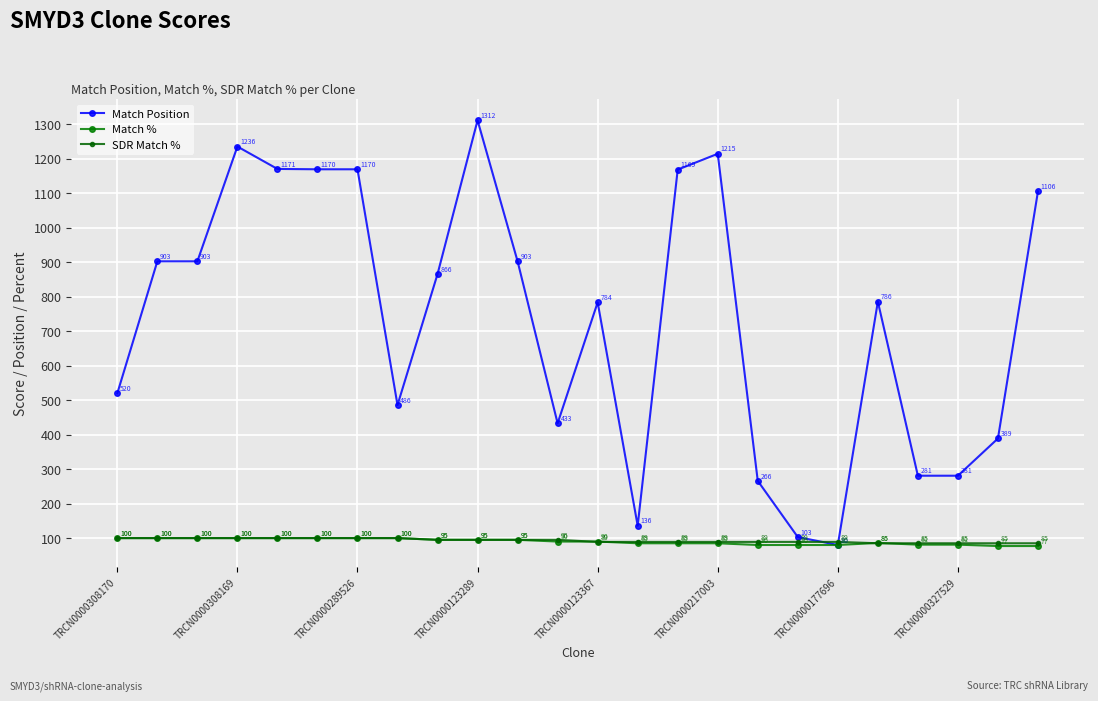

Reading left to right, extract all data points from this chart.

Match Position: 520	903	903	1236	1171	1170	1170	486	866	1312	903	433	784	136	1169	1215	266	103	80	786	281	281	389	1106
Match %: 100	100	100	100	100	100	100	100	95	95	95	90	90	85	85	85	80	80	80	86	81	81	77	77
SDR Match %: 100	100	100	100	100	100	100	100	95	95	95	95	89	89	89	89	89	89	89	85	85	85	85	85